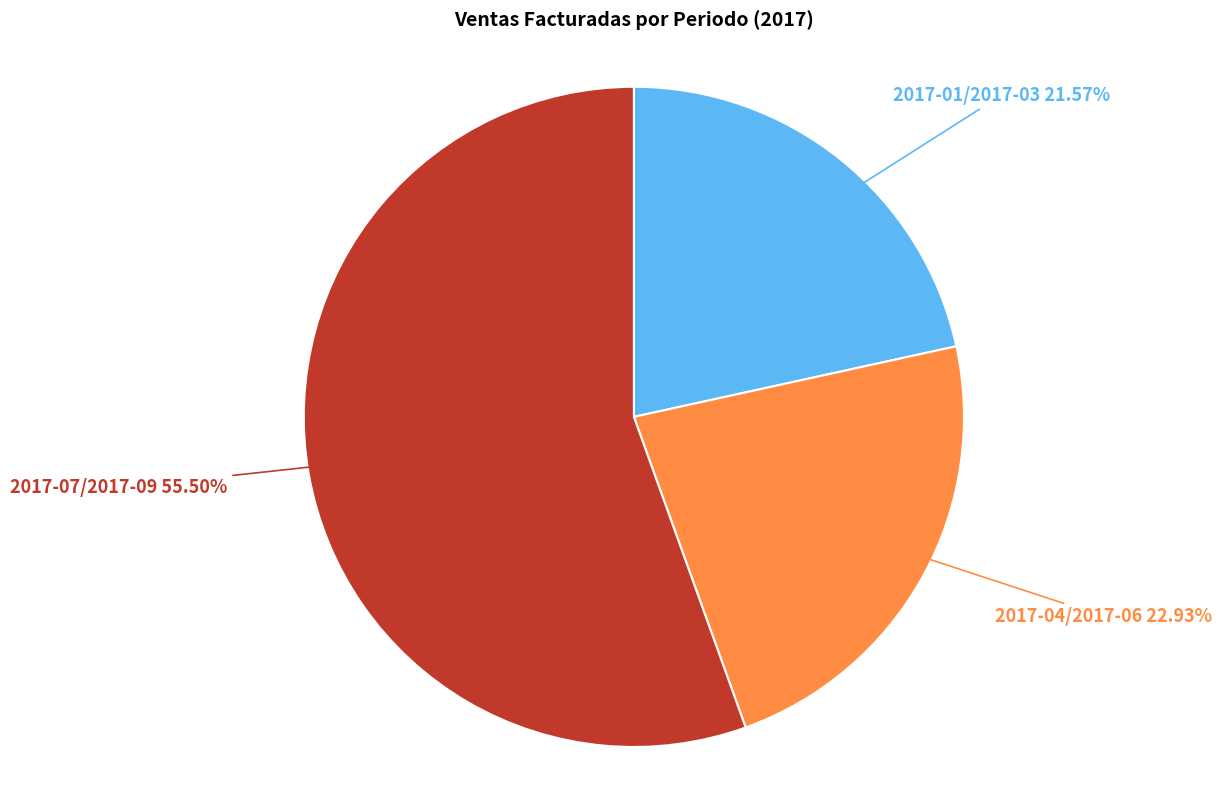

How many slices are in this pie chart?

3